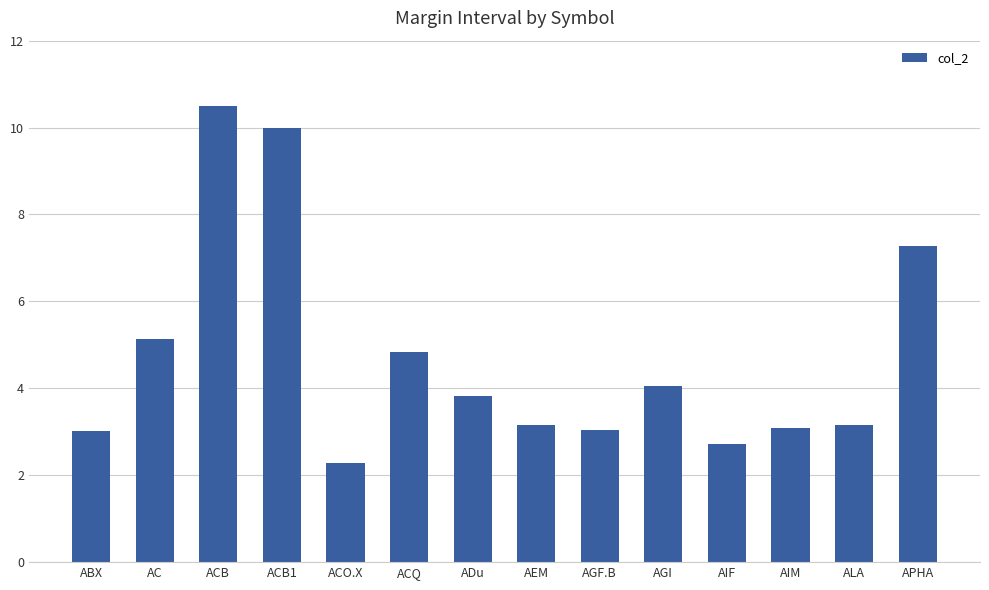

How many series are shown in this chart?

1